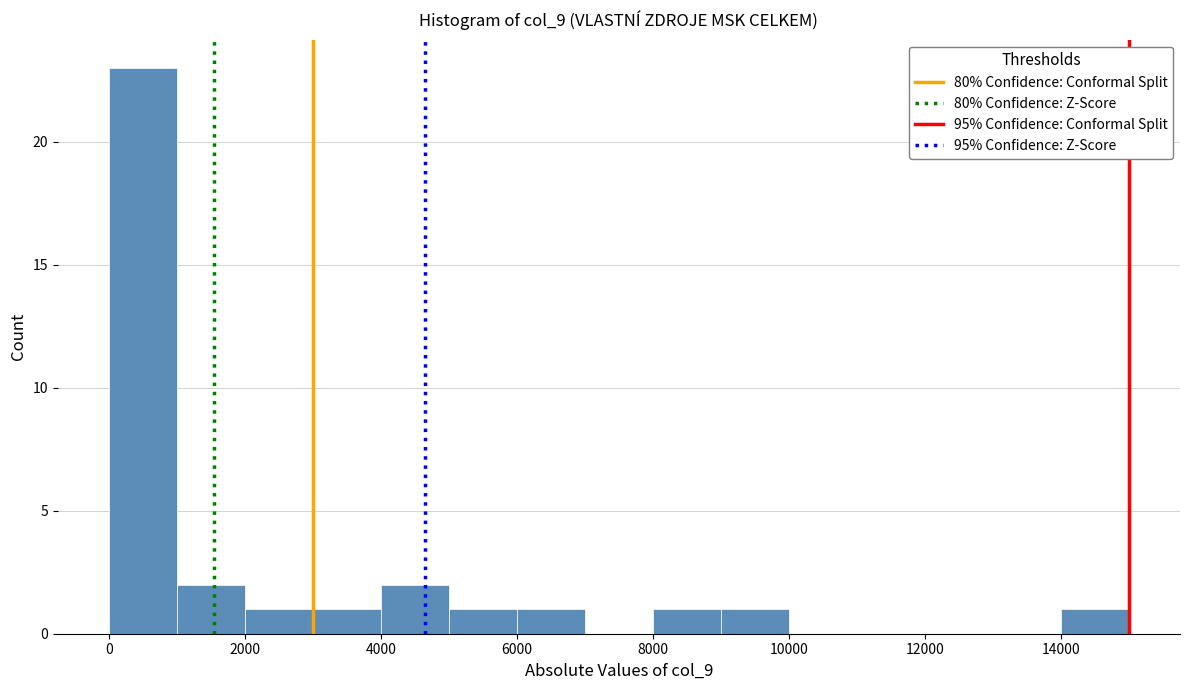

Which range on the x-axis has the tallest bar?

0 to 1000